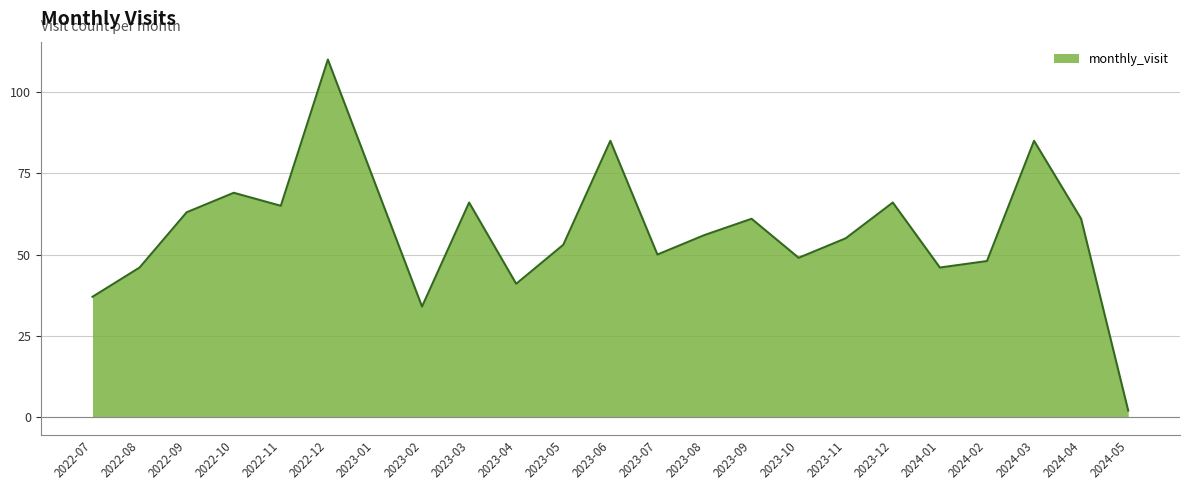

What is the greatest value displayed?

110